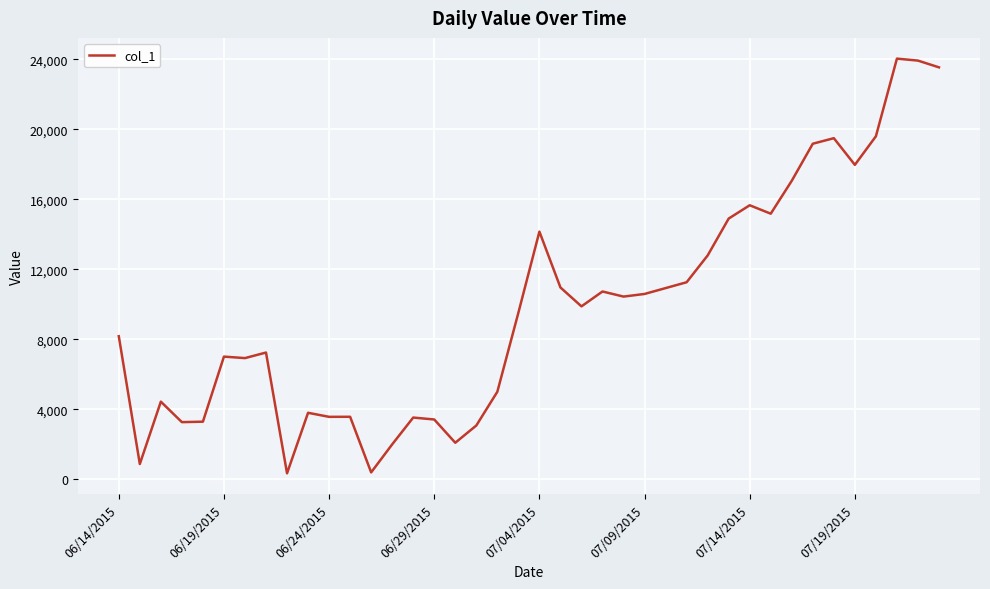

What is the average value?

9841